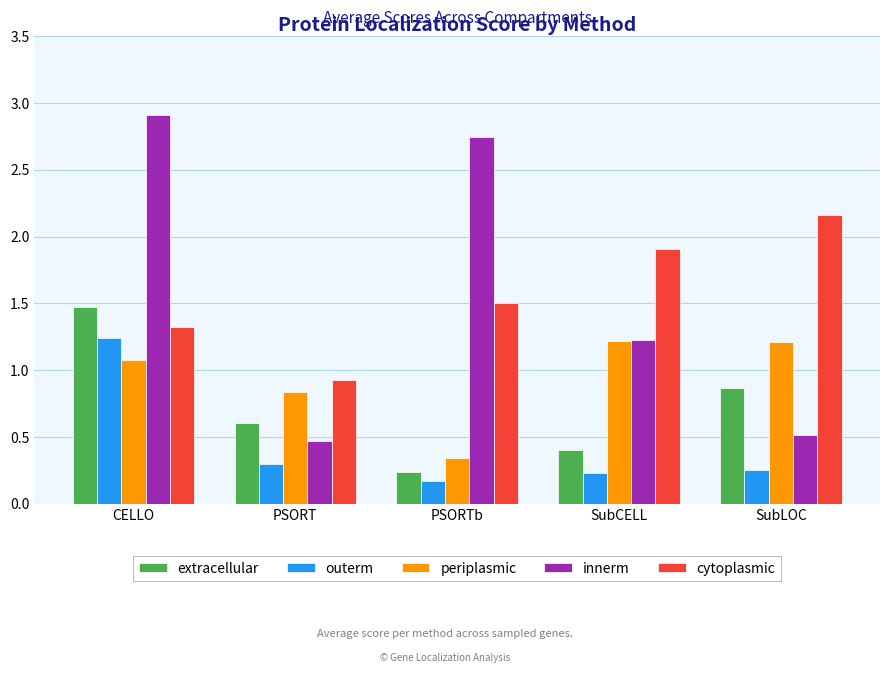

Where is innerm nearest to the value 1?

SubCELL